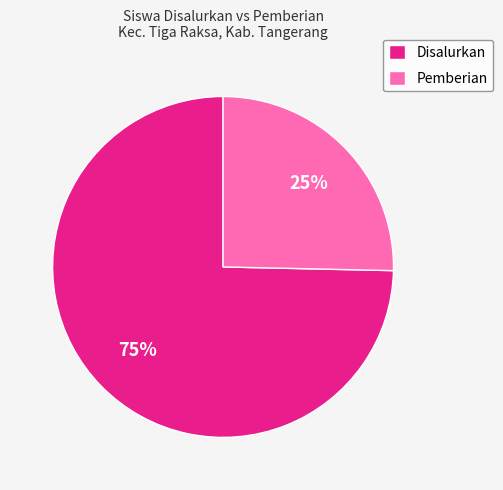

Which slice is the largest?

Disalurkan